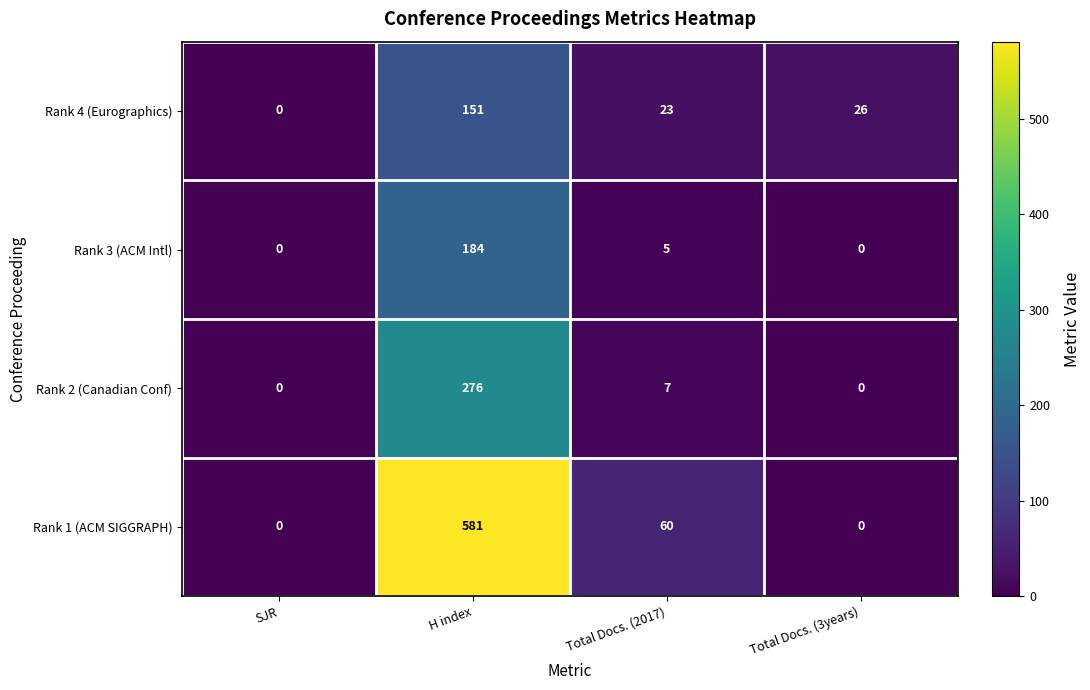

At which category is the sum across all series the highest?

H index